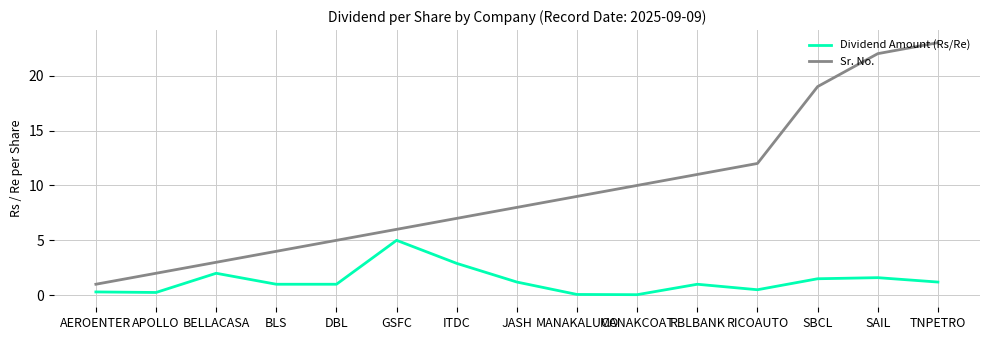

What position from the right is GSFC?

10